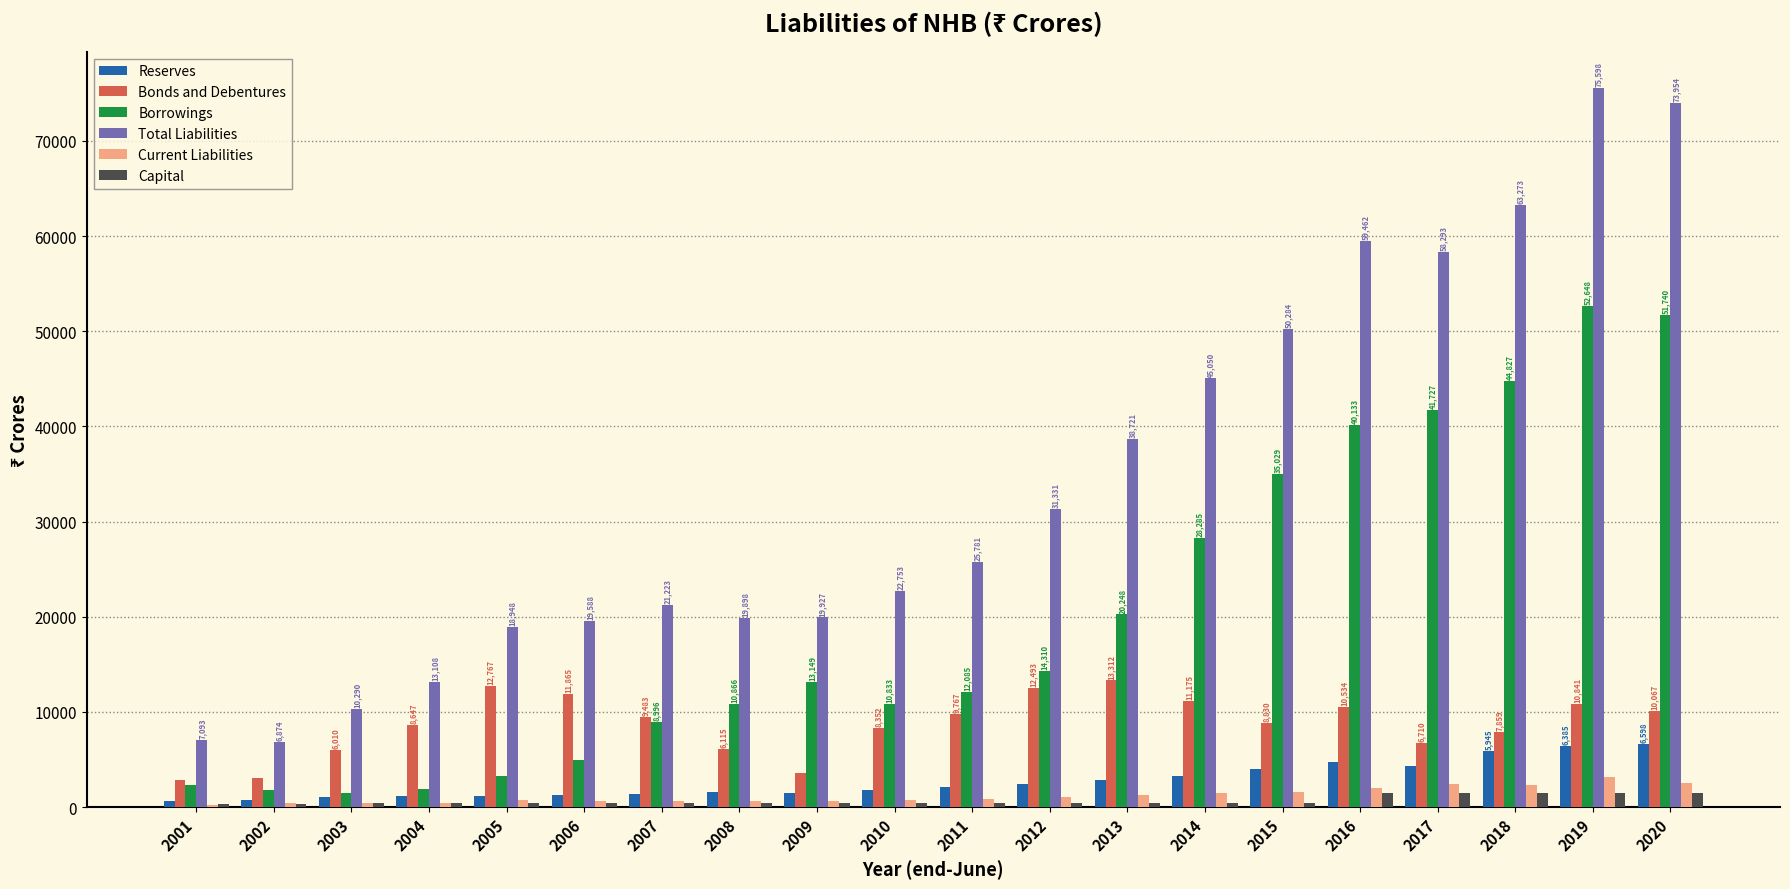

Which series has the widest spread of values?

Total Liabilities